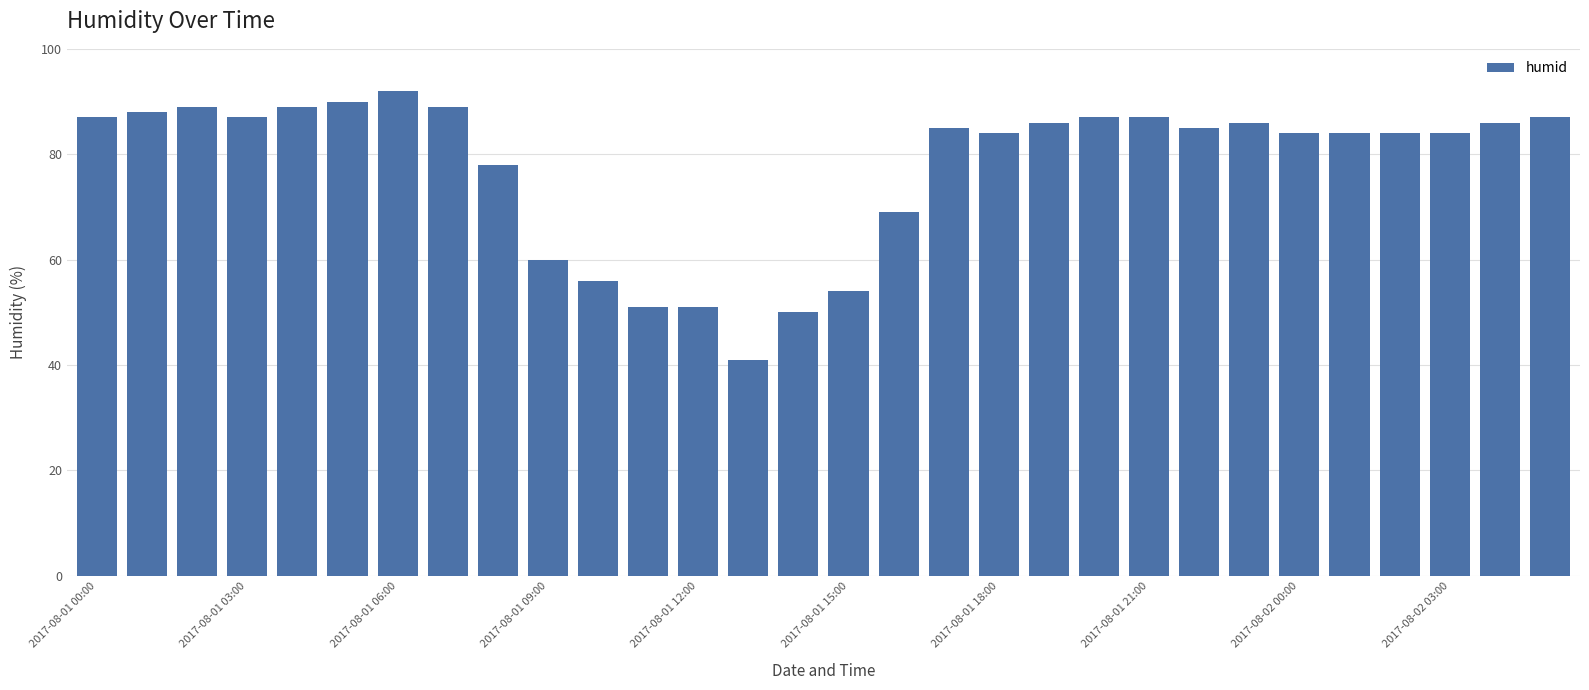

What is the sum of all values?

2330